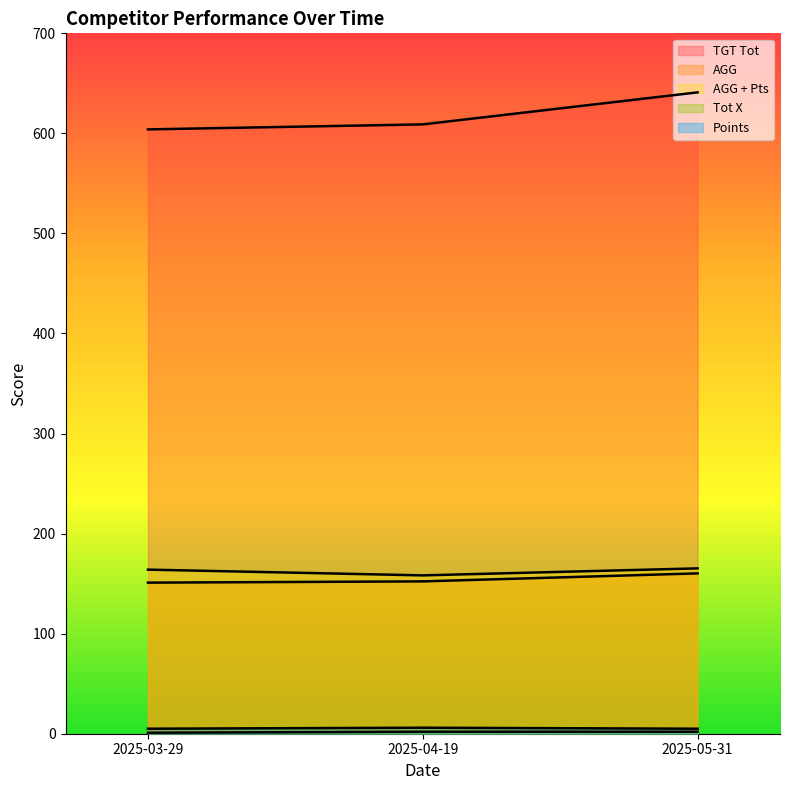

What is the average value of the Points series?

5.3